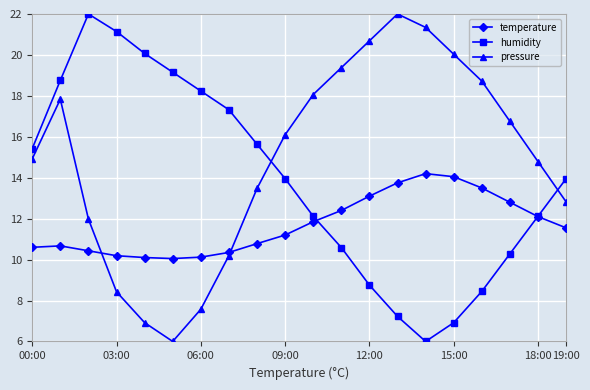

True or false: humidity and pressure intersect in this chart.

True